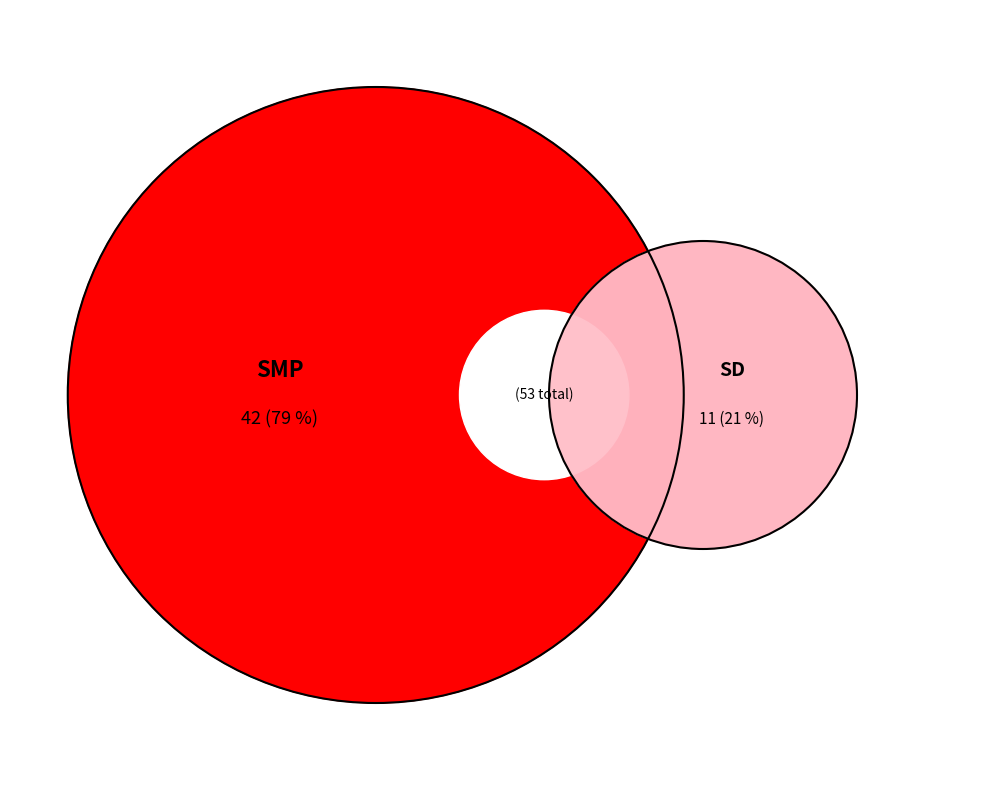

To the nearest percent, what is the combined percentage of SMP and SD?

100%